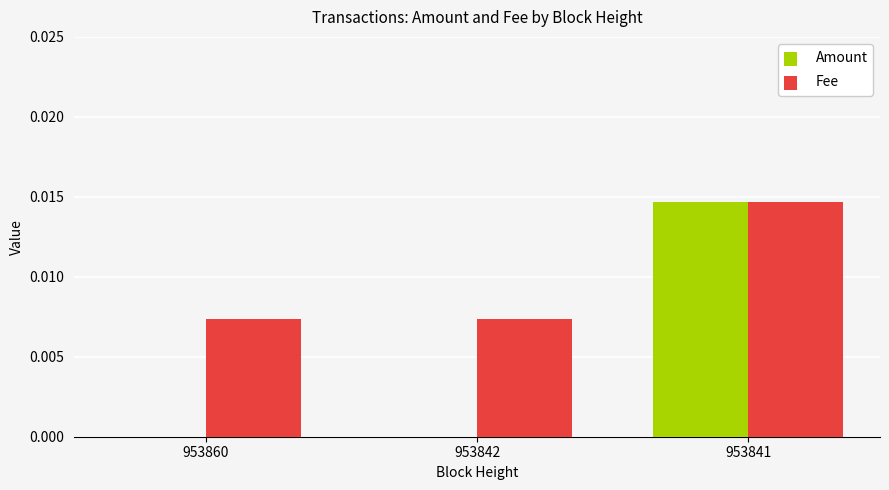

Which label corresponds to the largest value in the chart?

953841